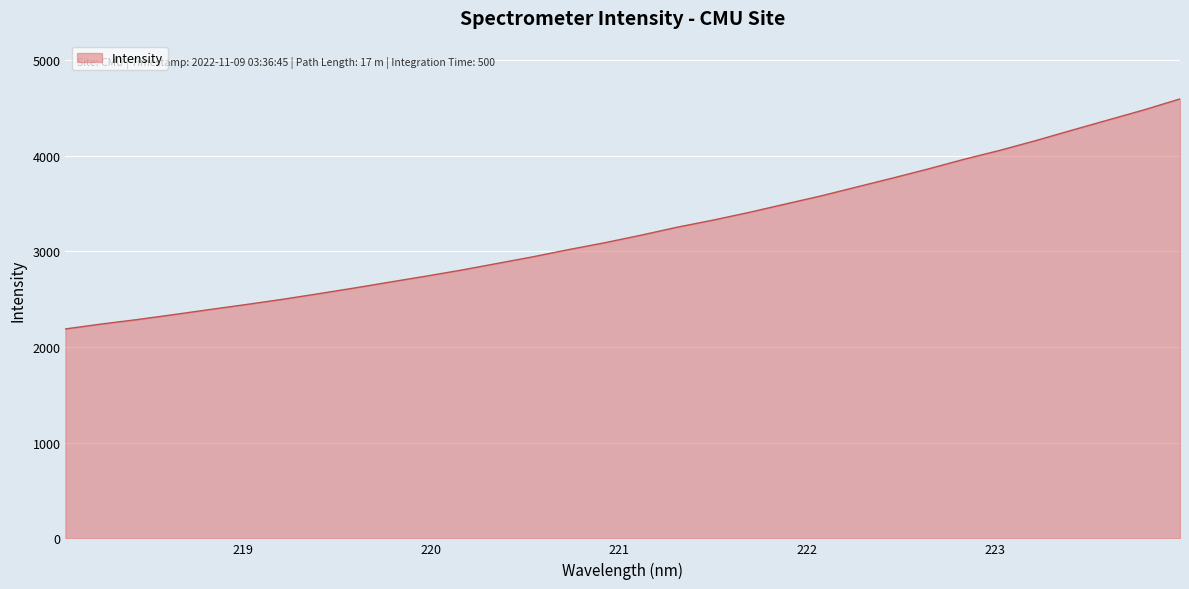

What is the maximum value shown in the chart?

4591.6